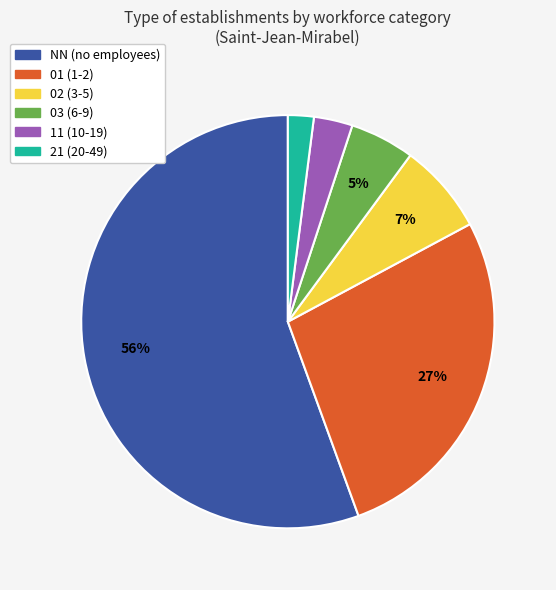

Is NN the majority of the pie?

Yes